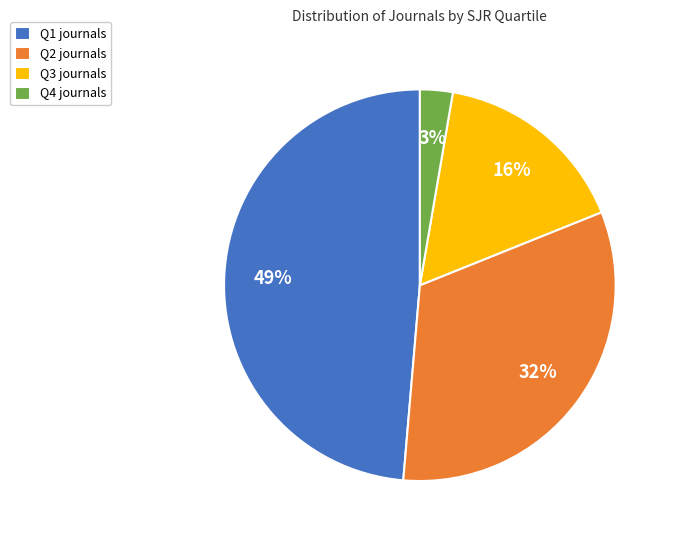

How many segments does this pie chart have?

4